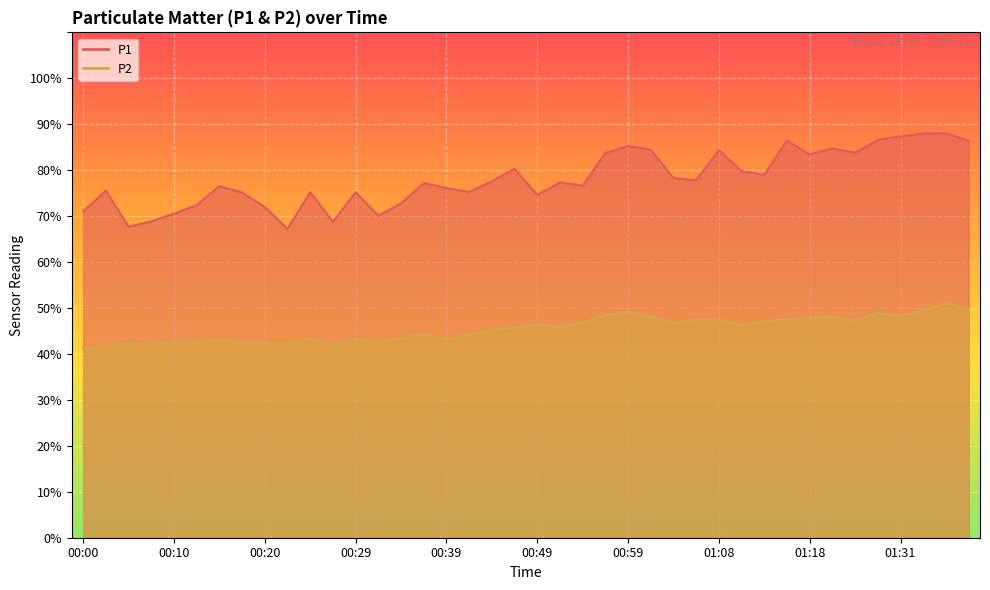

How many series are shown in this chart?

2